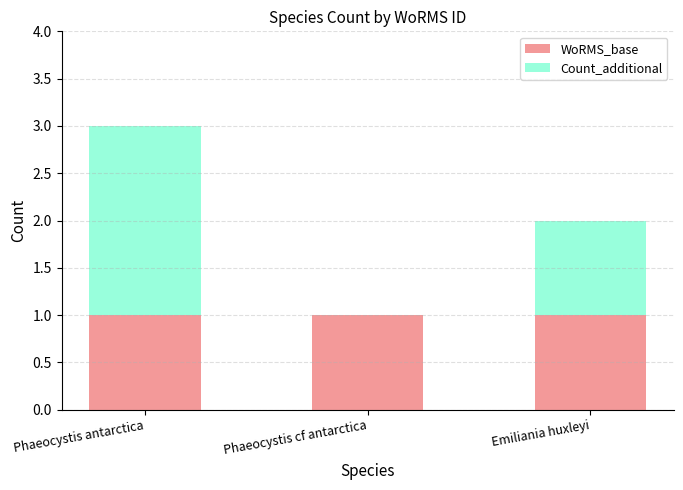

What is the sum of all WoRMS_base values?

3